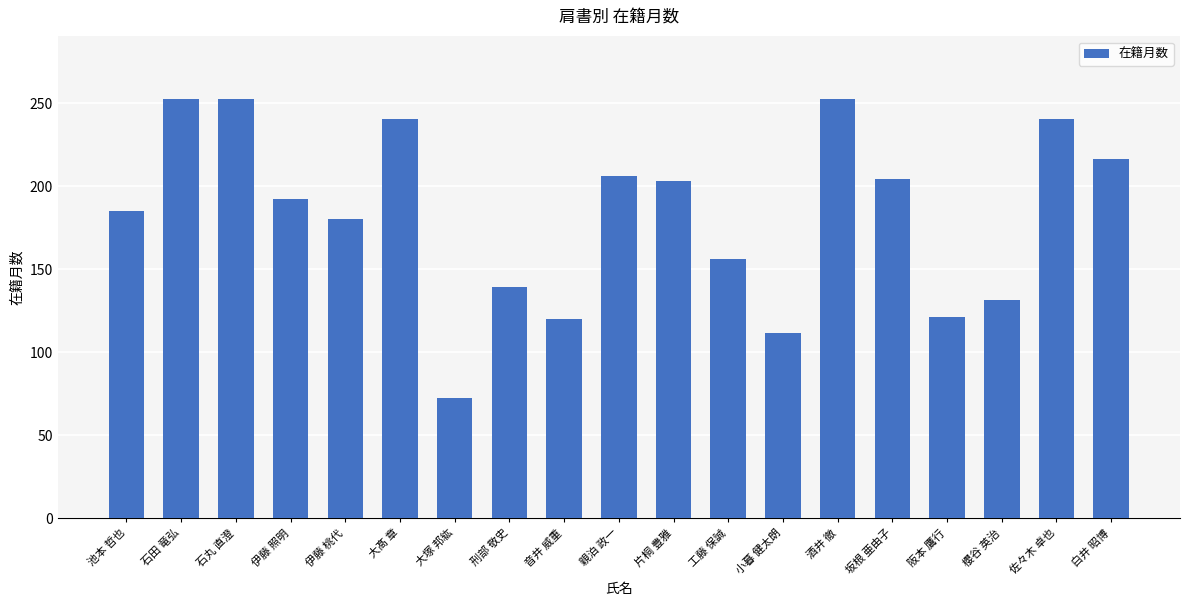

What is the average value?

183